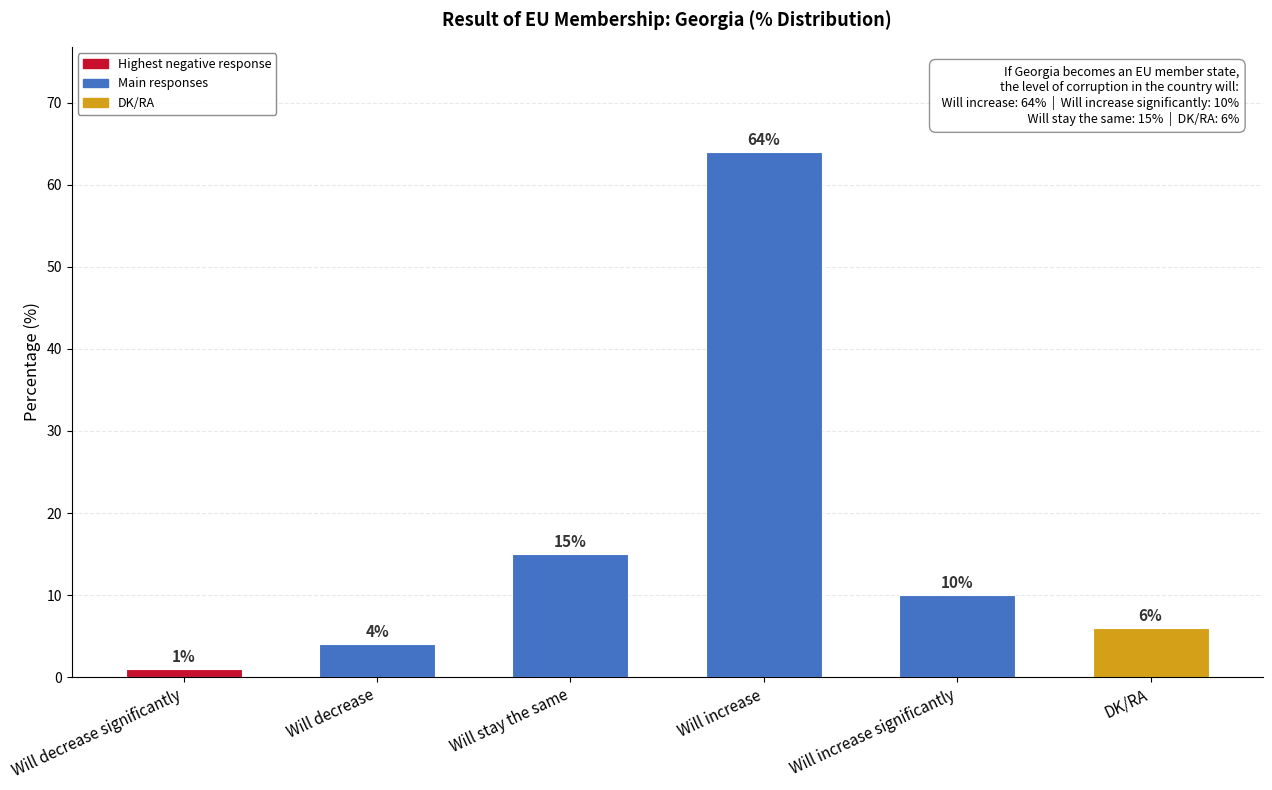

What is the ratio of the value at DK/RA to the value at Will decrease?

1.5